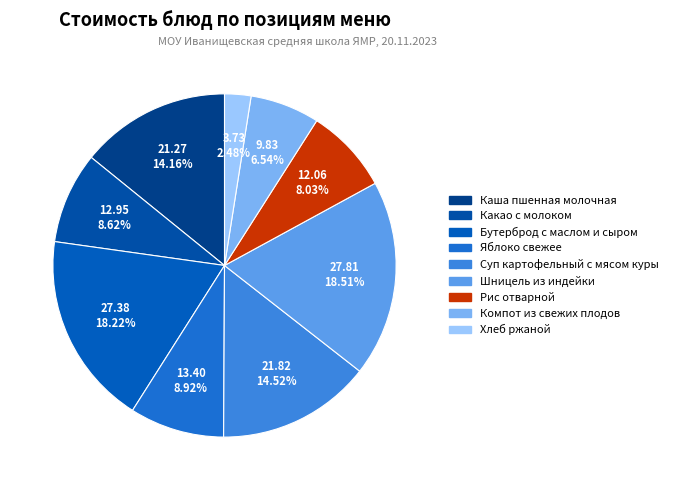

How many segments does this pie chart have?

9